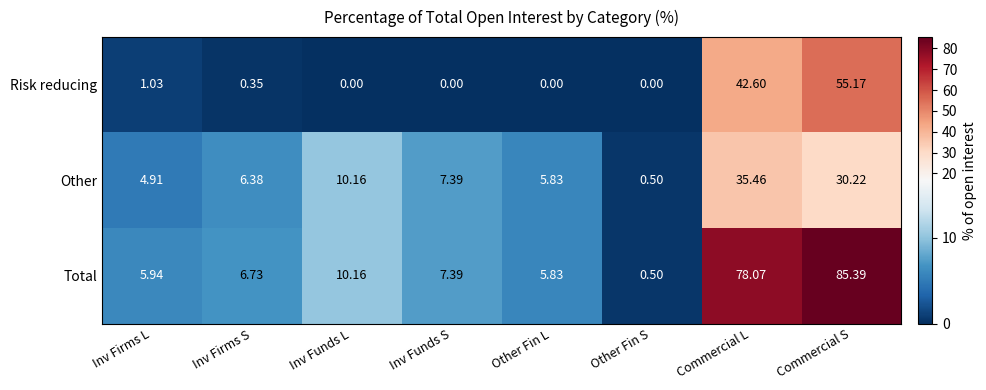

Which label corresponds to the largest value in the chart?

Commercial S